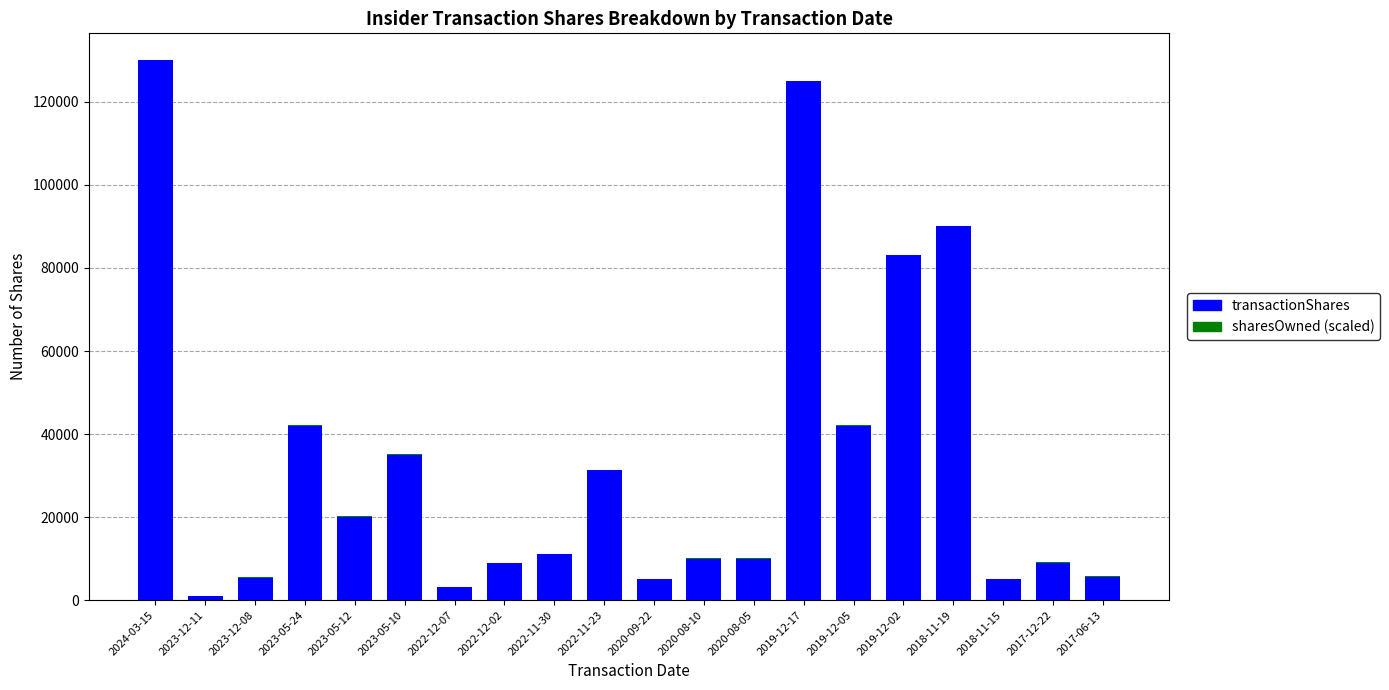

What is the maximum value for transactionShares?

130000